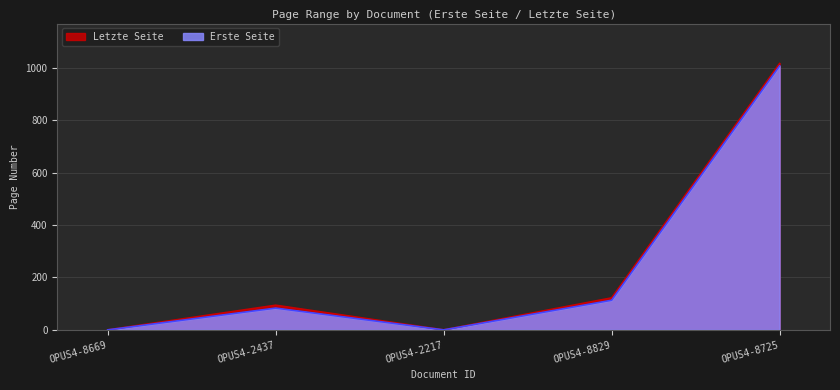

Does the chart have visible grid lines?

Yes